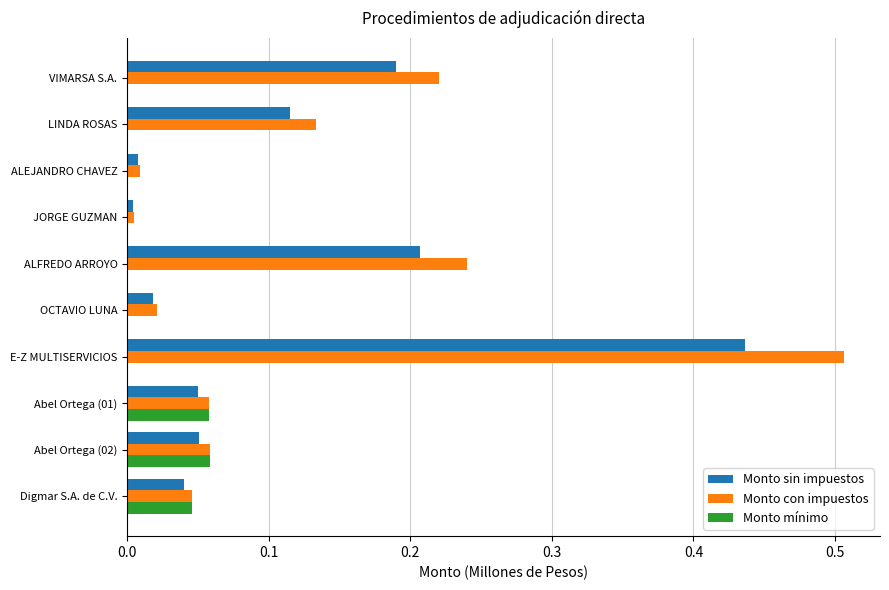

Which series changed the most between E-Z MULTISERVICIOS and VIMARSA S.A.?

Monto con impuestos